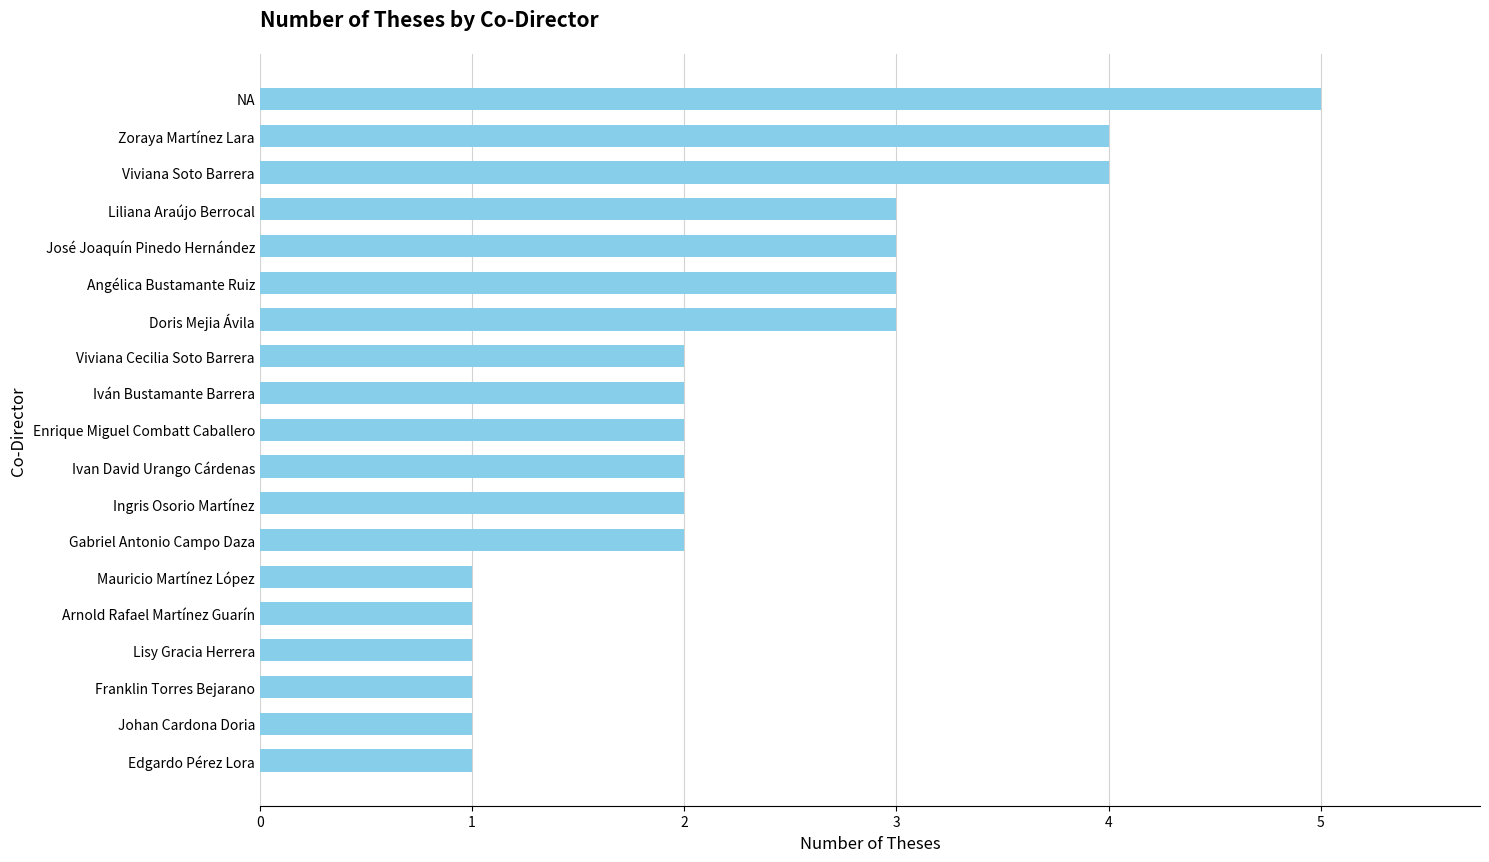

What value does the data have at Liliana Araújo Berrocal?

3